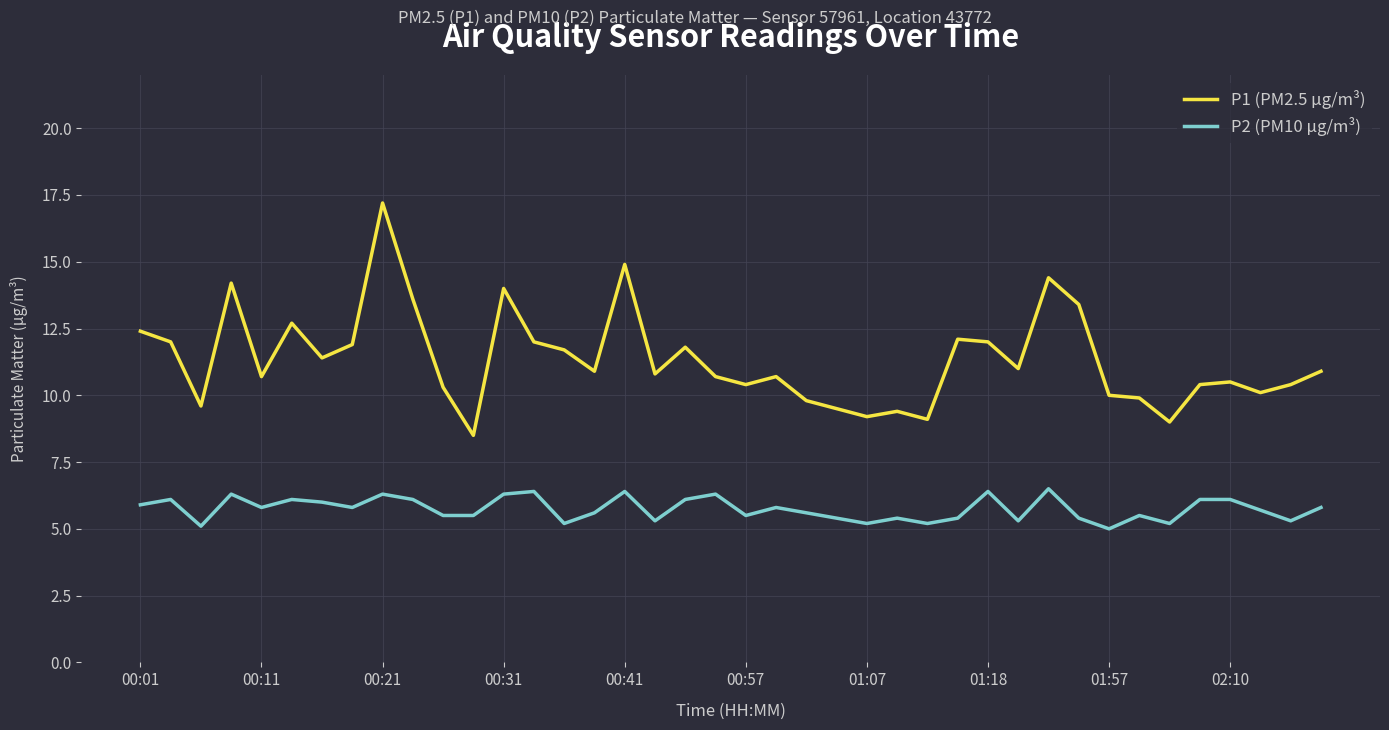

True or false: P2 (PM10 µg/m³) and P1 (PM2.5 µg/m³) cross at least once.

False